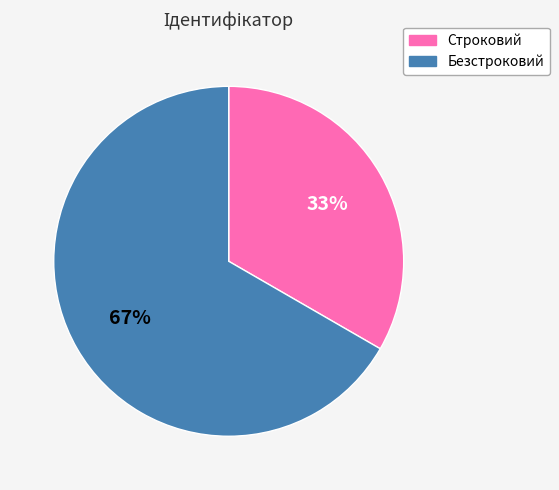

To the nearest percent, what is the average slice percentage?

50%